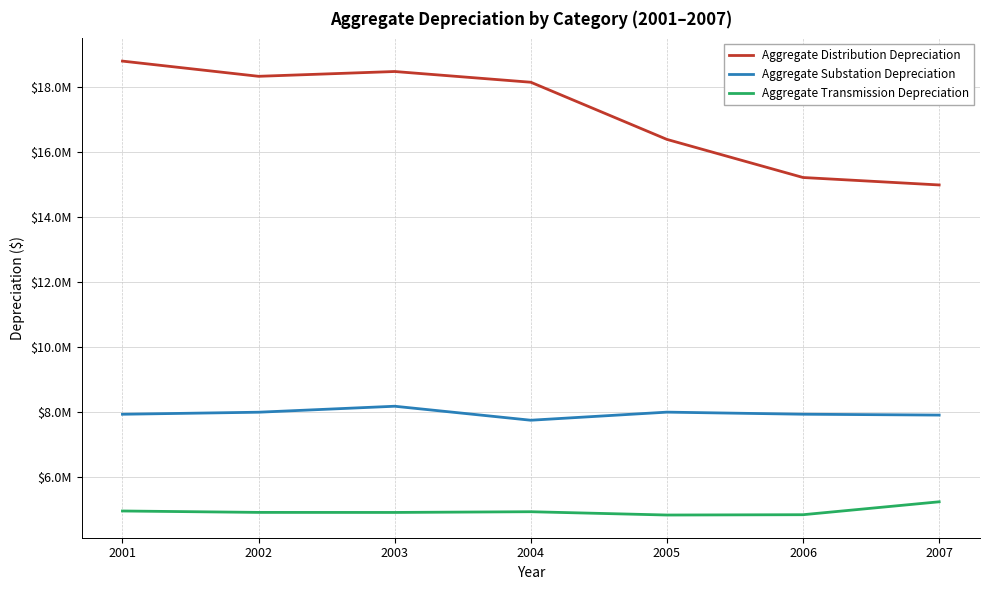

Which series has the widest spread of values?

Aggregate Distribution Depreciation